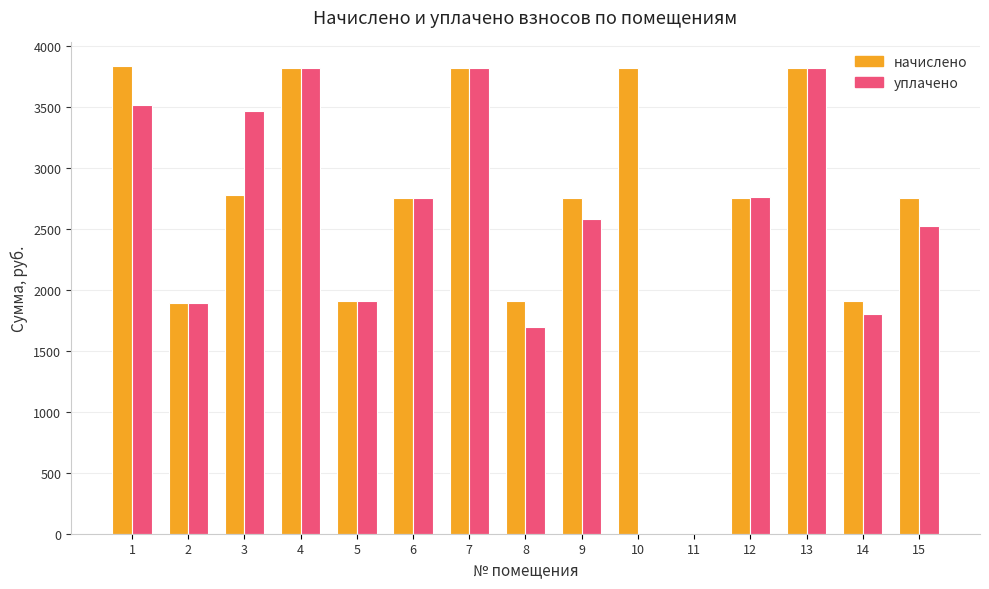

What are all the series names shown in the legend?

начислено, уплачено